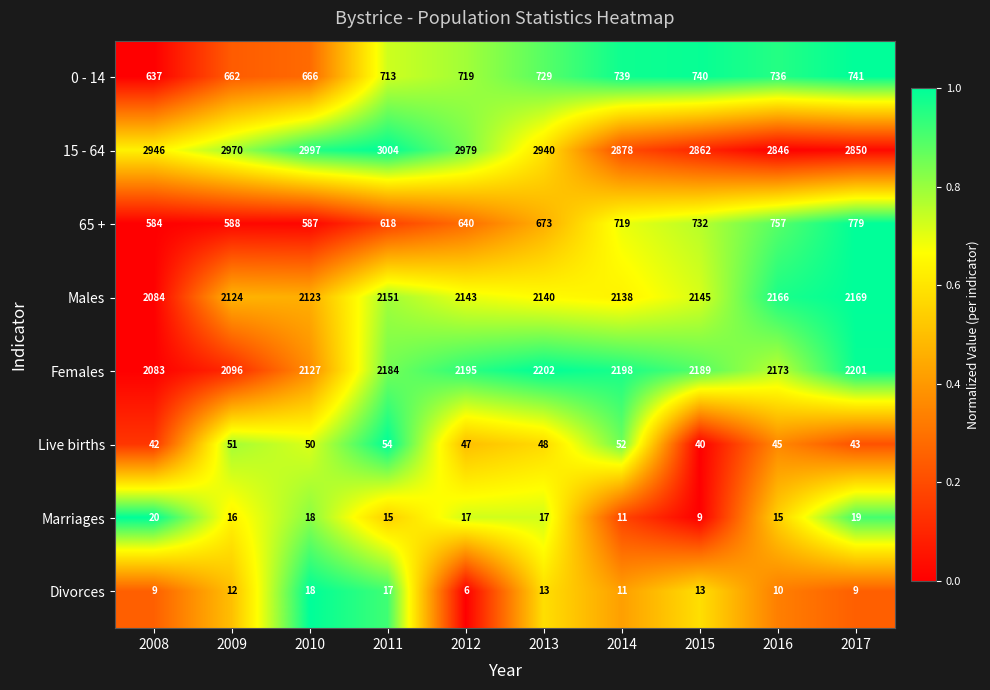

What is the sum of the Divorces values at 2014 and 2008?

20